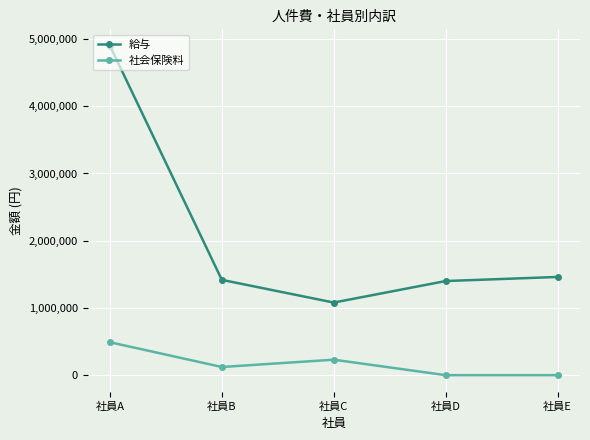

What is the difference between the maximum and minimum values in the 社会保険料 series?

490000.0